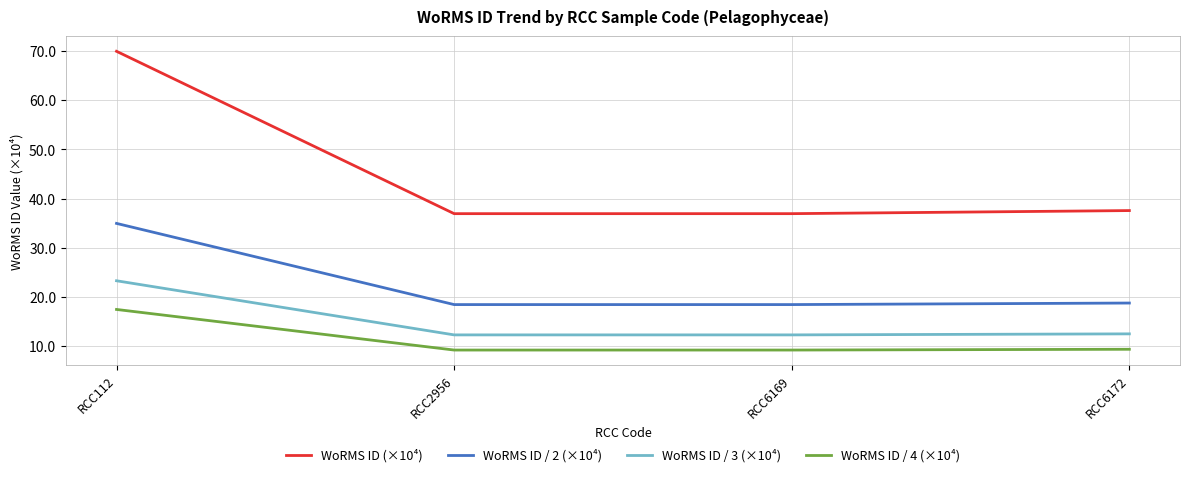

True or false: WoRMS ID (×10⁴) has a value of 102.3 at RCC112.

False